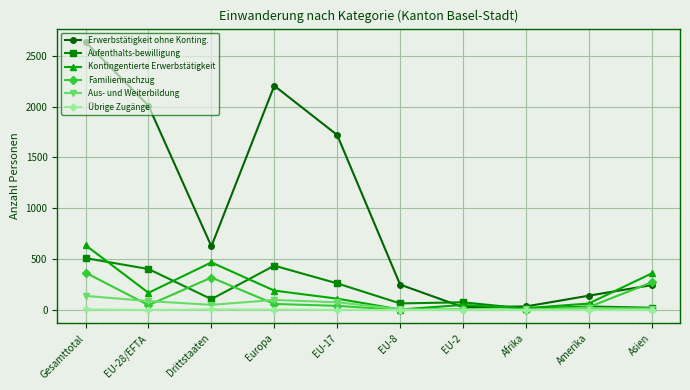

How many data points in Aus- und Weiterbildung are less than 51?

5